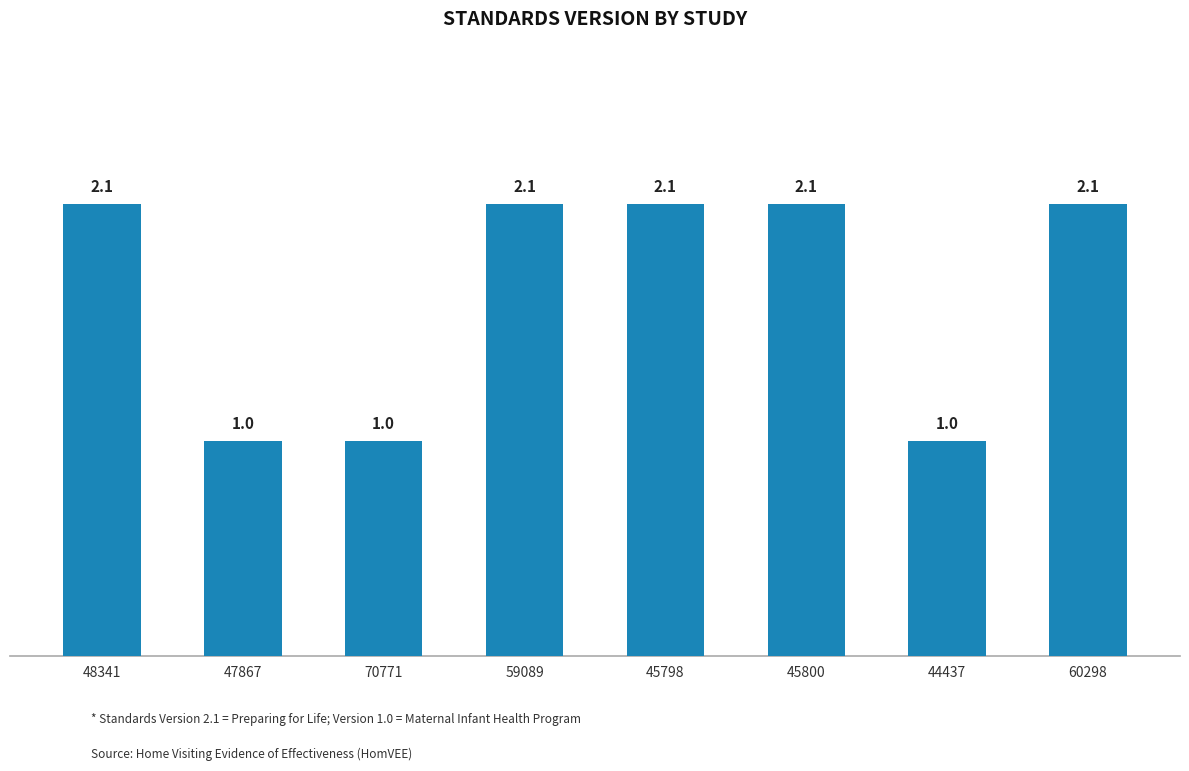

Count the number of data series in this chart.

1